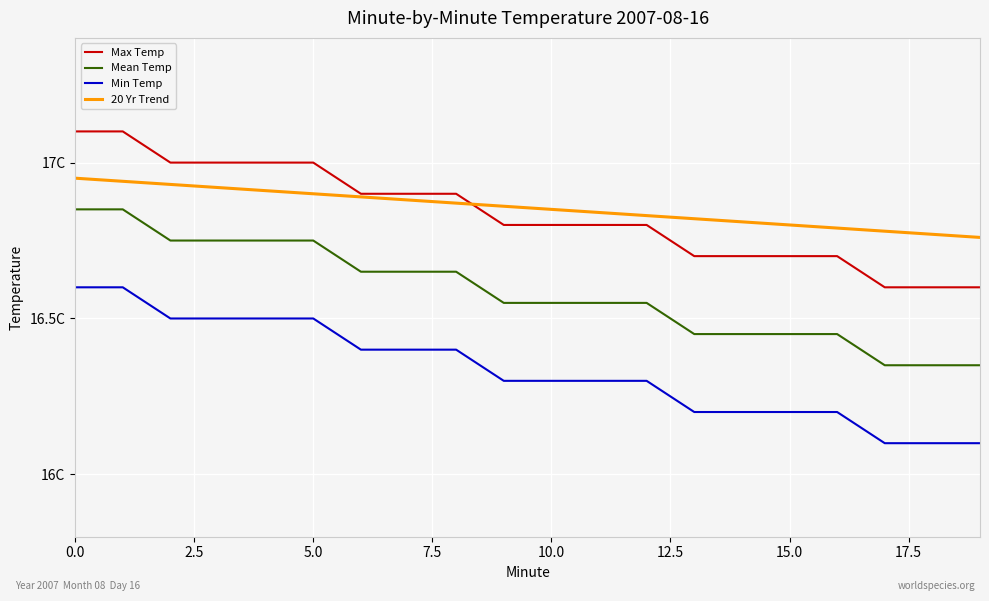

True or false: Max Temp and Mean Temp cross at least once.

False